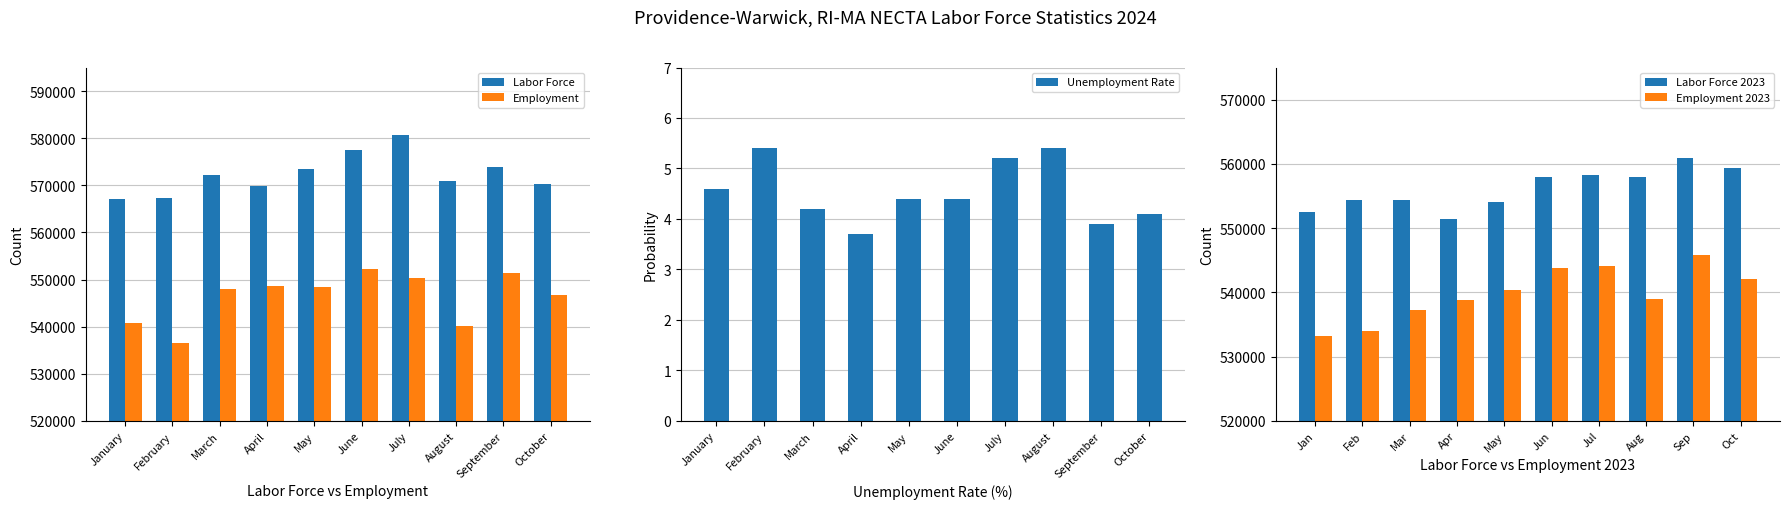

What is the highest value of the Employment series?

552231